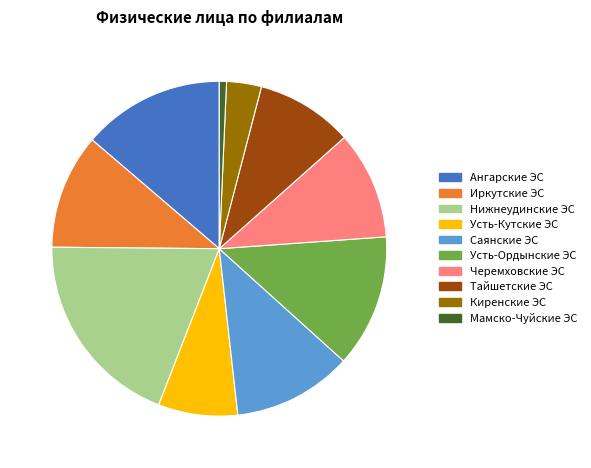

The Тайшетские ЭС slice represents 1% of the pie. True or false?

False